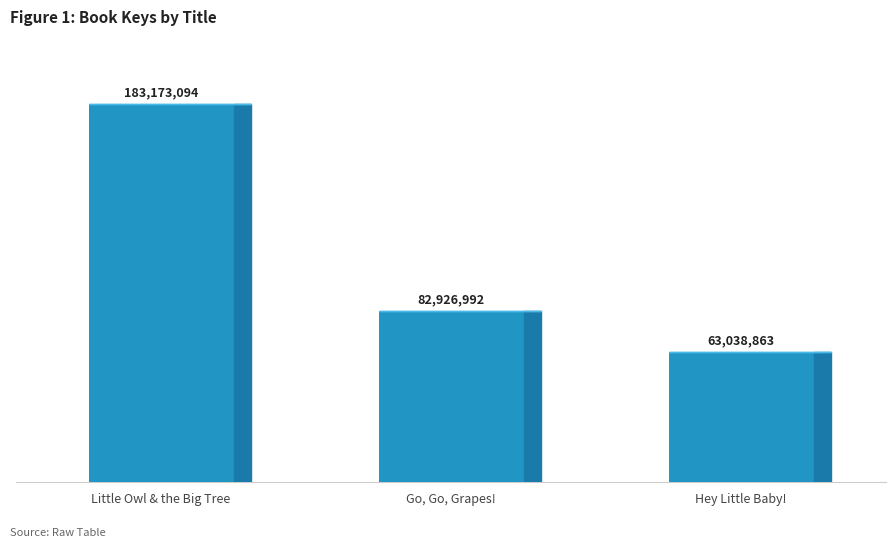

Does the chart contain any negative values?

No